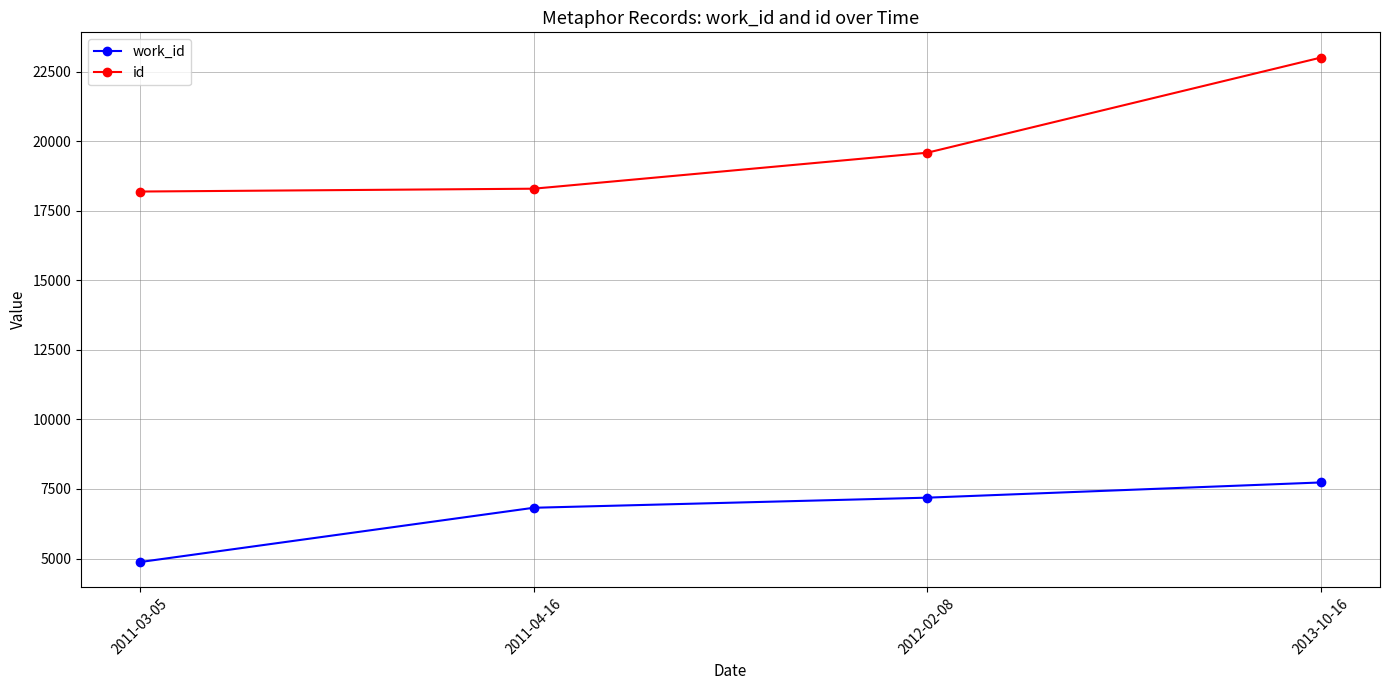

Reading left to right, transcribe all the data shown in this chart.

work_id: 2011-03-05=4873	2011-04-16=6824	2012-02-08=7187	2013-10-16=7734
id: 2011-03-05=18191	2011-04-16=18293	2012-02-08=19587	2013-10-16=23007